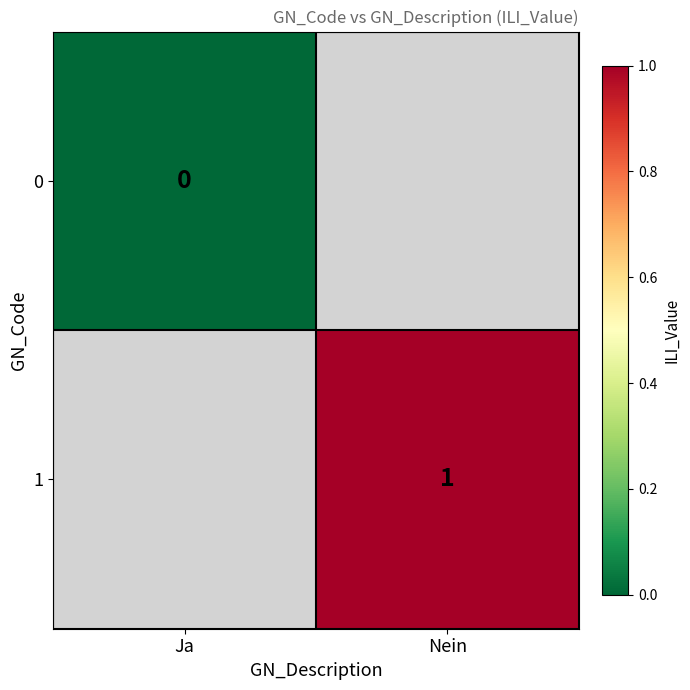

Is the value of 0 at Ja greater than the value of 1 at Nein?

No